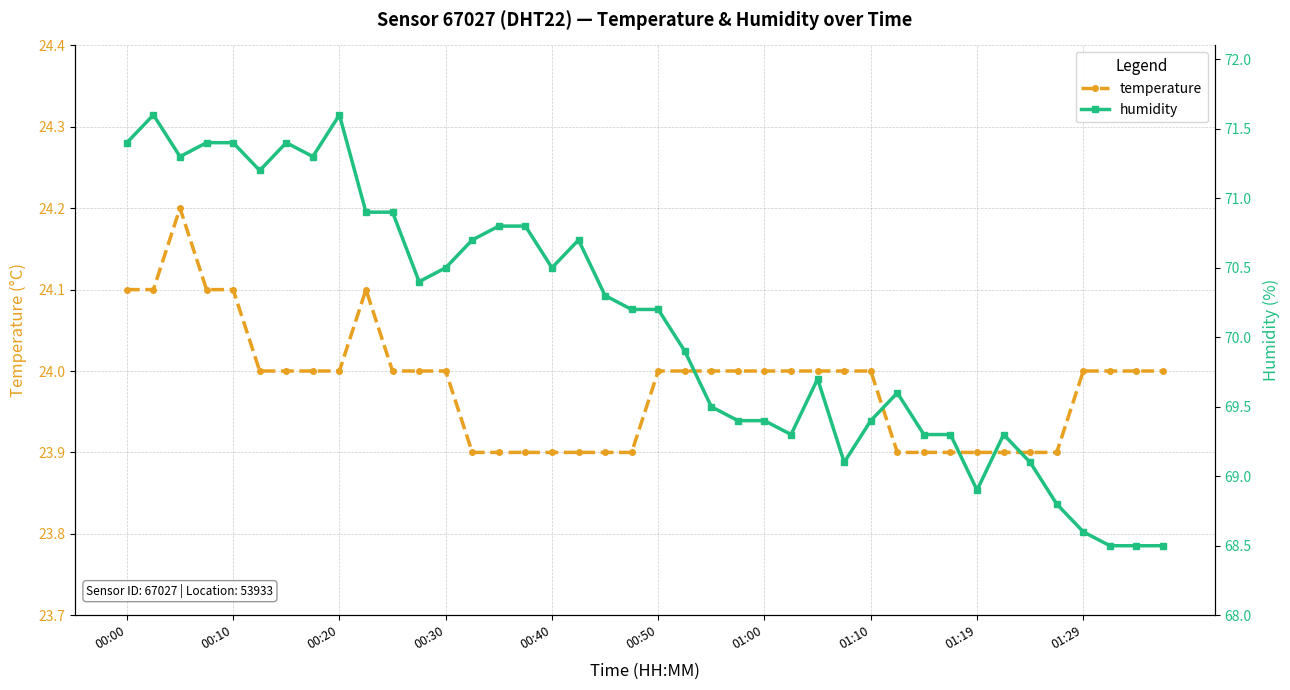

What is the highest value of the temperature series?

24.2